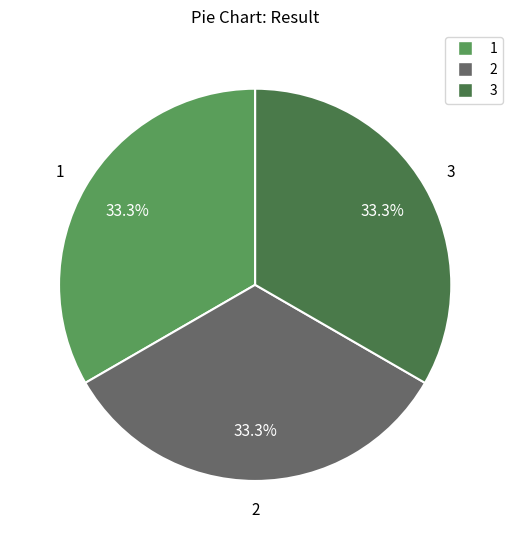

To the nearest percent, what portion does 3 represent?

33%